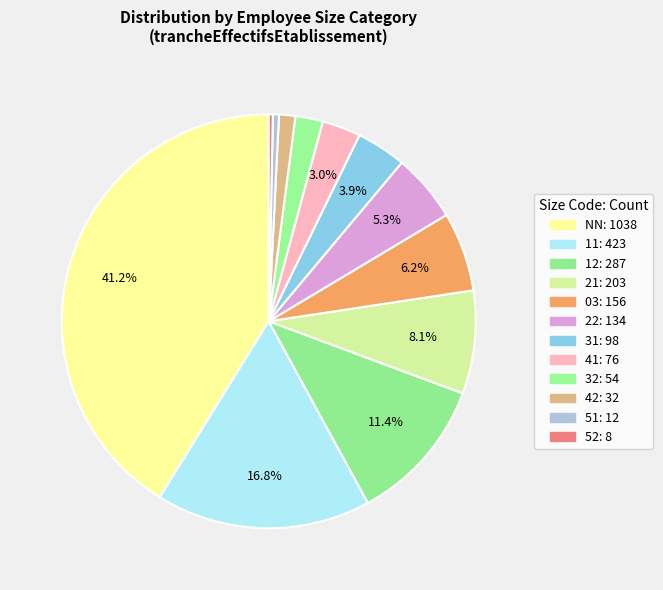

Which slice is the largest?

NN